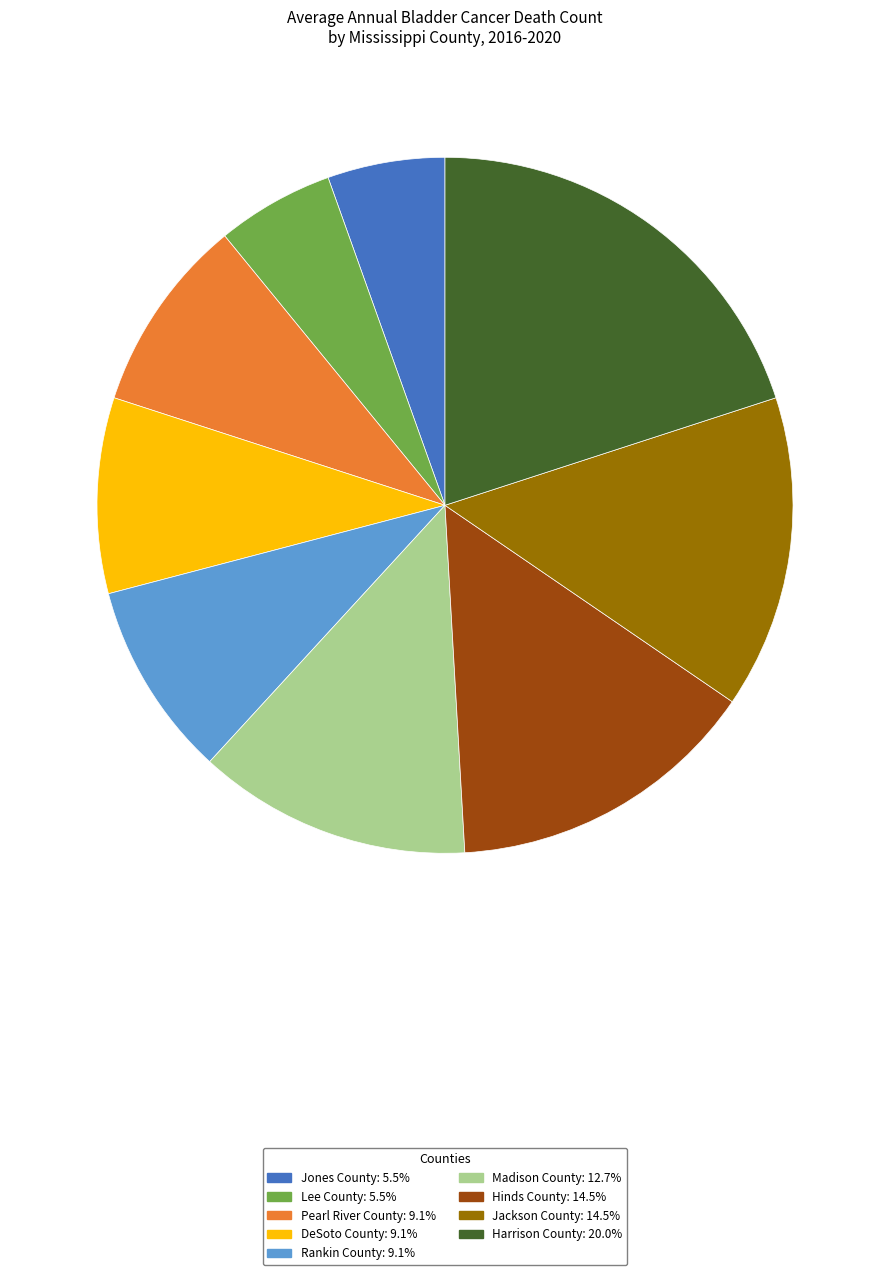

What is the ratio of the value at Jackson County to the value at Pearl River County?

1.6